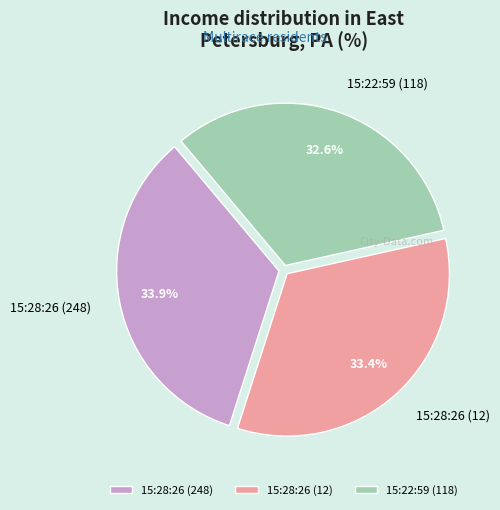

Rank the categories by value from highest to lowest.

15:28:26 (248), 15:28:26 (12), 15:22:59 (118)